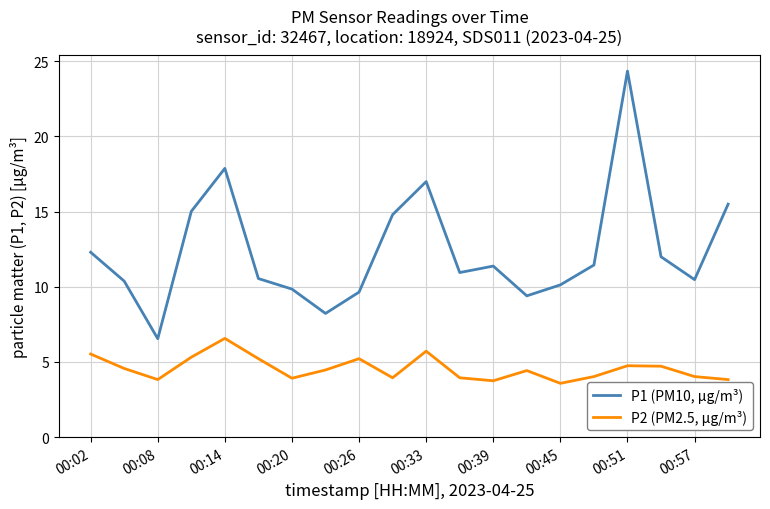

What is the lowest value of the P2 (PM2.5, µg/m³) series?

3.6